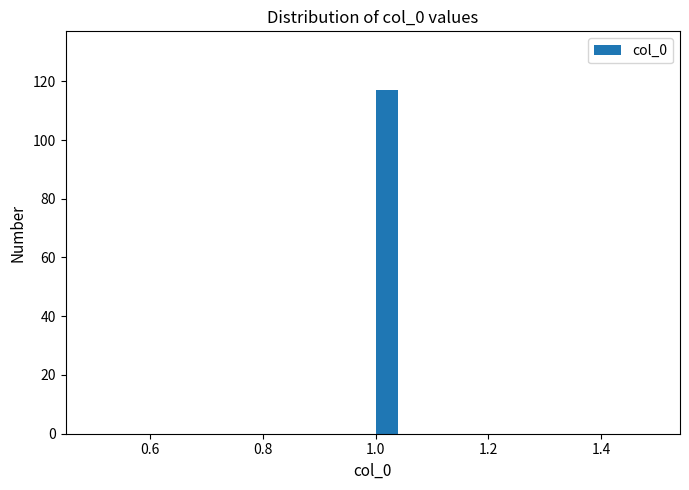

Around what value on the x-axis is the tallest bar? Give the approximate position of its centre, as read against the axis.

1.02